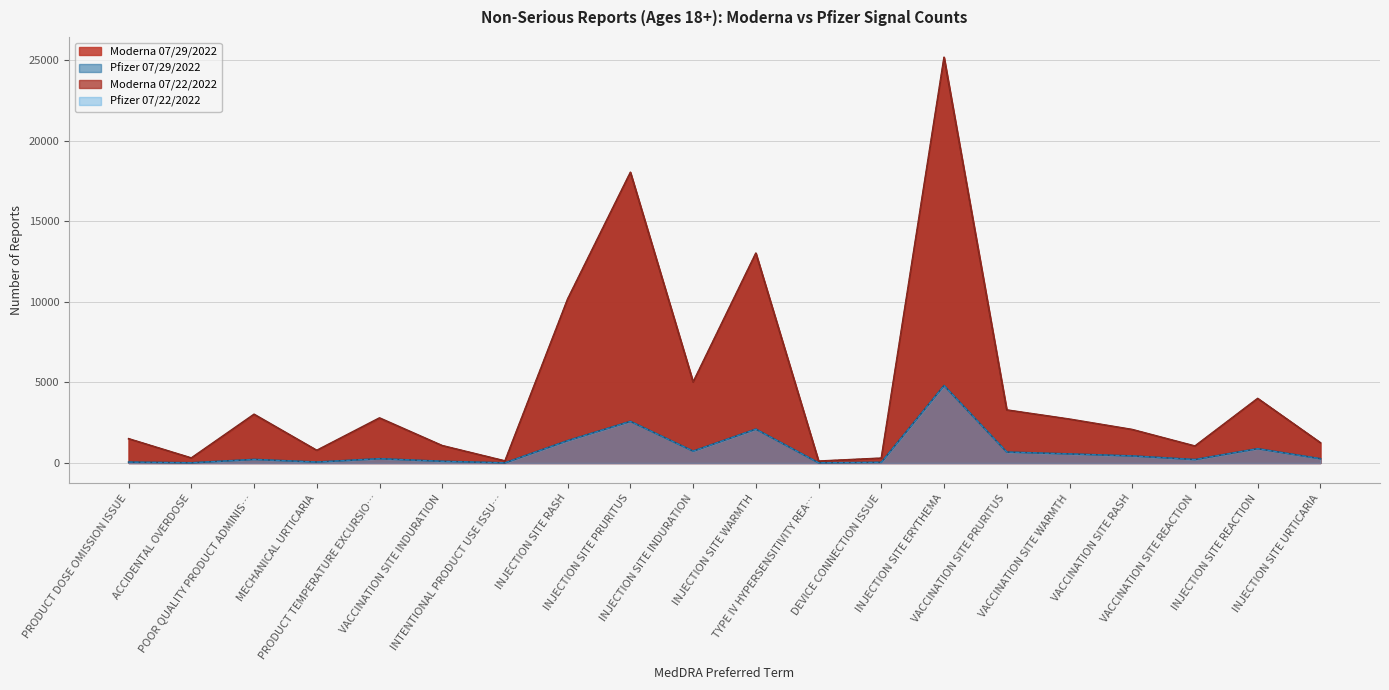

What are all the series names shown in the legend?

Moderna 07/29/2022, Pfizer 07/29/2022, Moderna 07/22/2022, Pfizer 07/22/2022